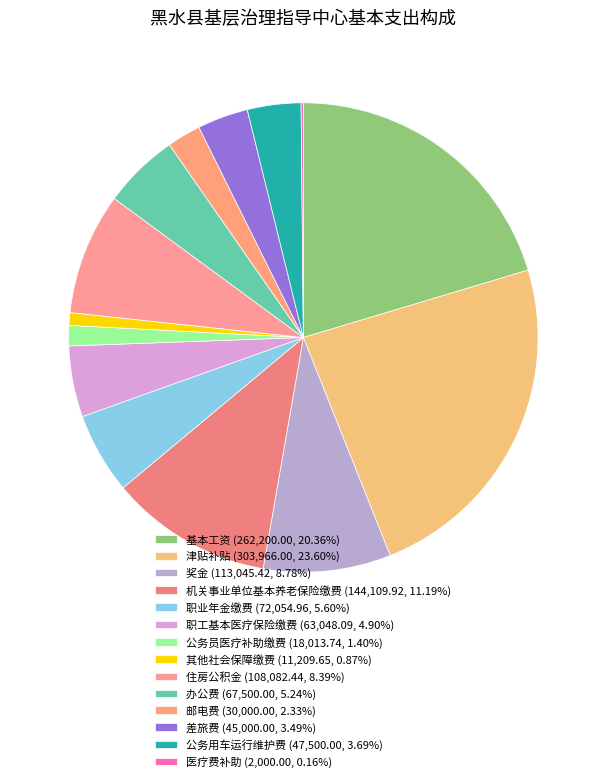

Count the number of slices in the pie.

14